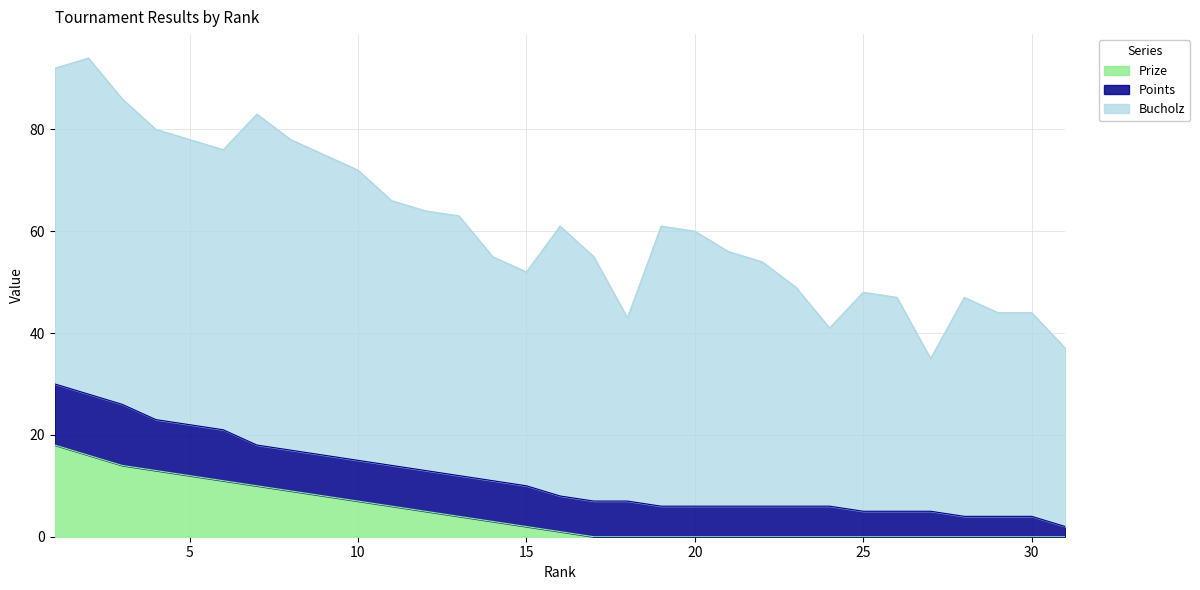

Reading left to right, extract all data points from this chart.

Bucholz: 62	66	60	57	56	55	65	61	59	57	52	51	51	44	42	53	48	36	55	54	50	48	43	35	43	42	30	43	40	40	35
Points: 12	12	12	10	10	10	8	8	8	8	8	8	8	8	8	7	7	7	6	6	6	6	6	6	5	5	5	4	4	4	2
Prize: 18	16	14	13	12	11	10	9	8	7	6	5	4	3	2	1	0	0	0	0	0	0	0	0	0	0	0	0	0	0	0